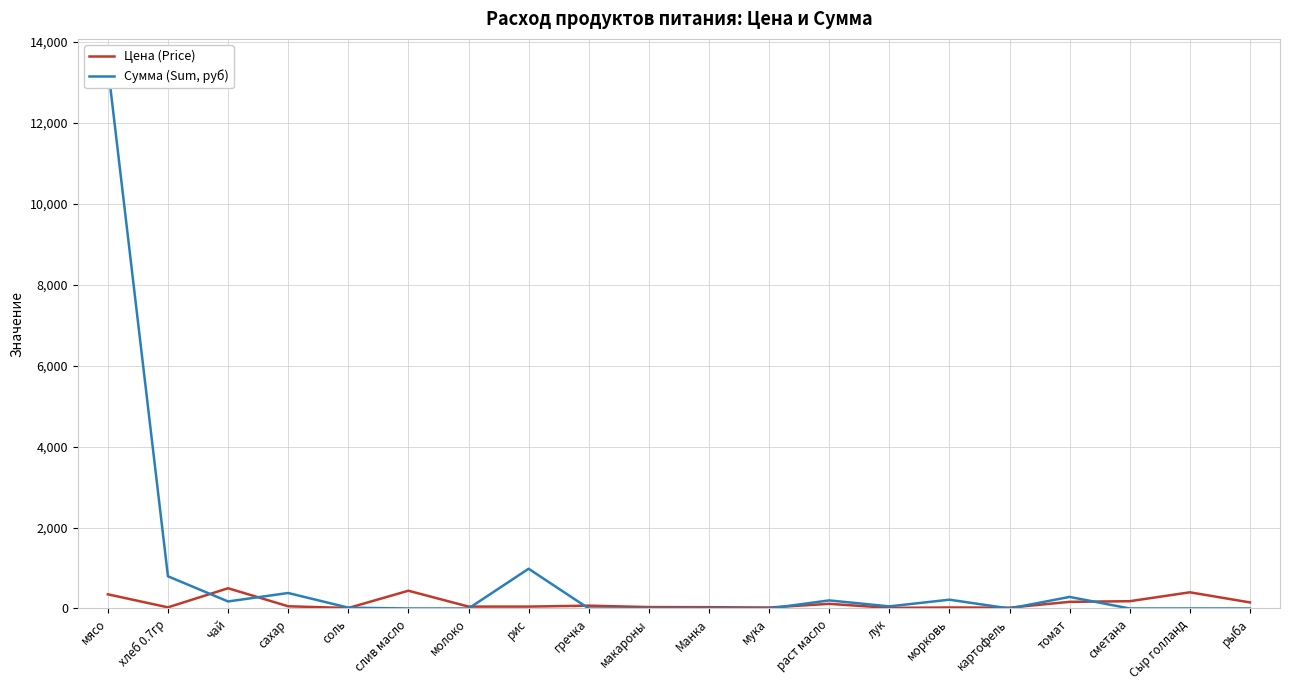

What is the spread (max minus min) of values at мясо?

13048.0